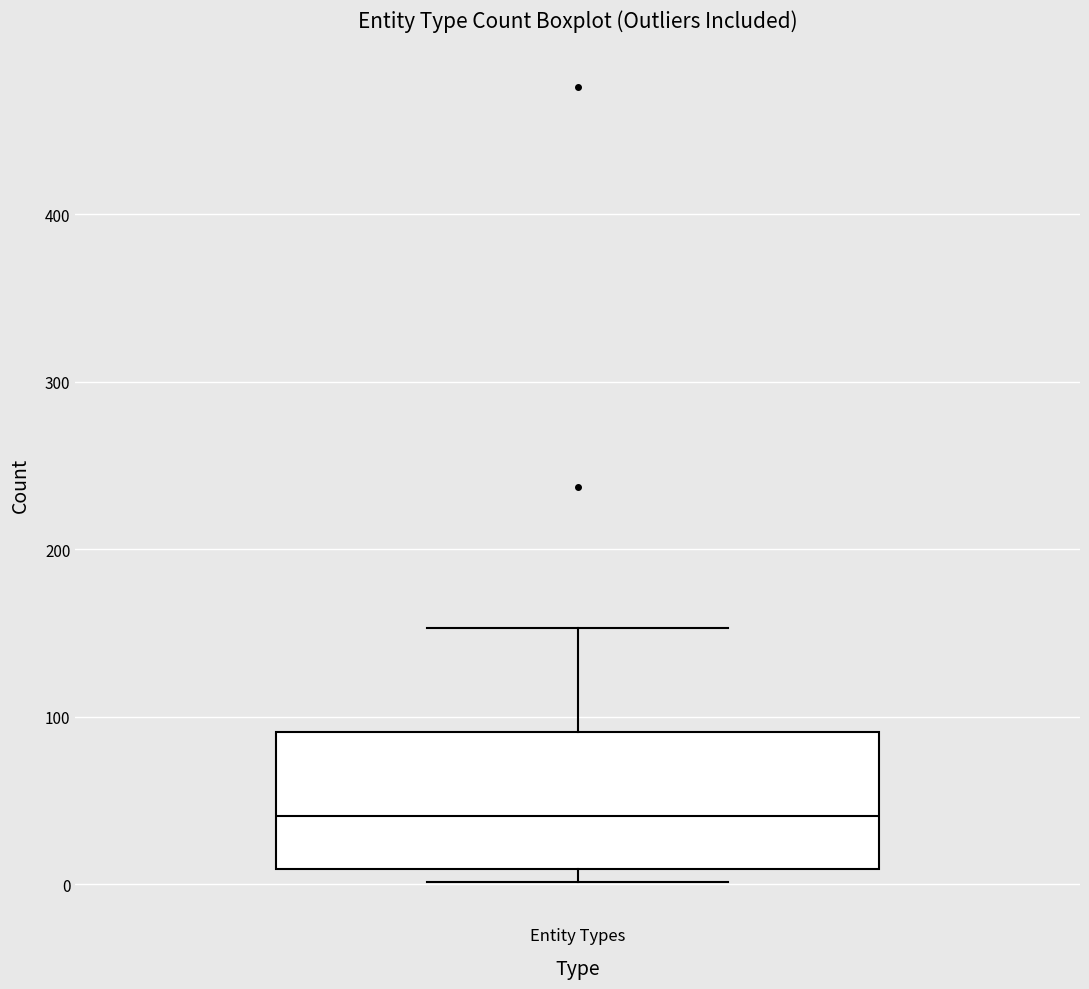

Where does the upper whisker of the box for Entity Types end on the y-axis? The values are not printed on the chart, so give them approximately, as read against the axis.

150